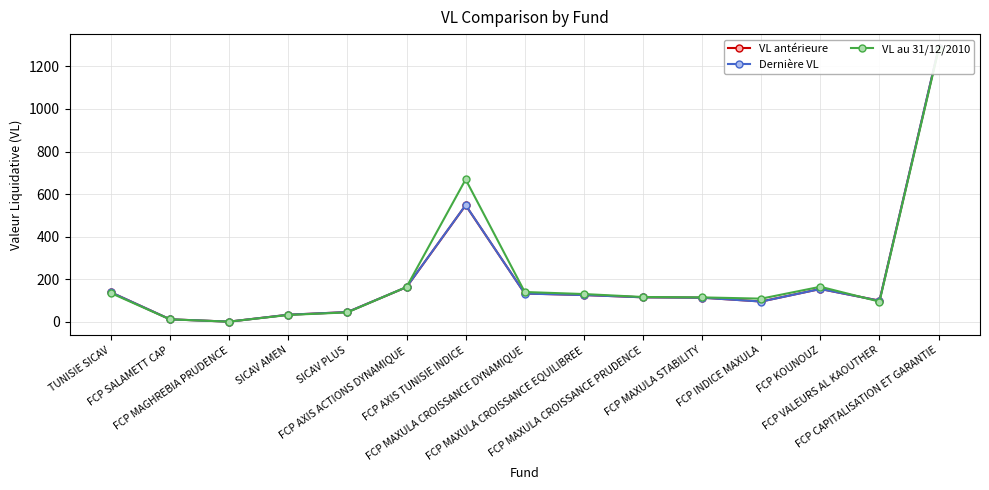

Which series ends up on top after the final intersection of VL au 31/12/2010 and Dernière VL?

Dernière VL